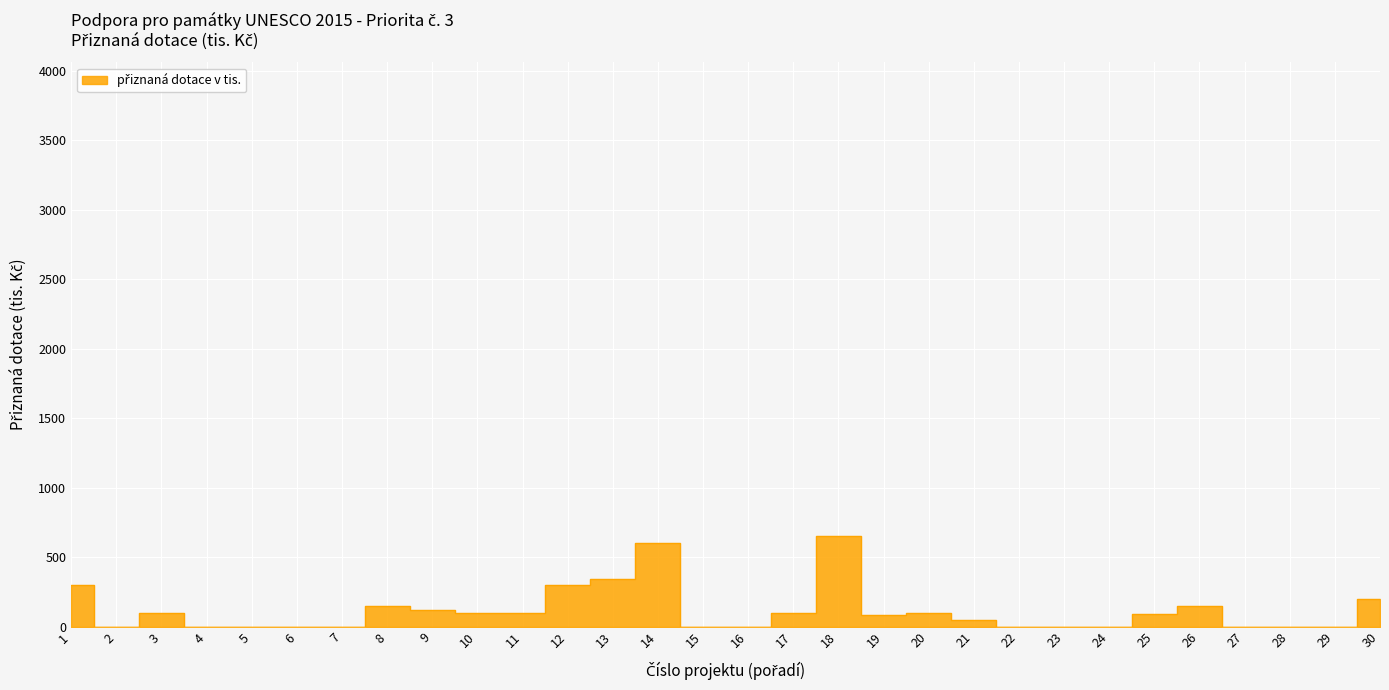

Rank the categories by value from highest to lowest.

18, 14, 13, 1, 12, 30, 8, 26, 9, 3, 10, 17, 20, 11, 25, 19, 21, 2, 4, 5, 6, 7, 15, 16, 22, 23, 24, 27, 28, 29